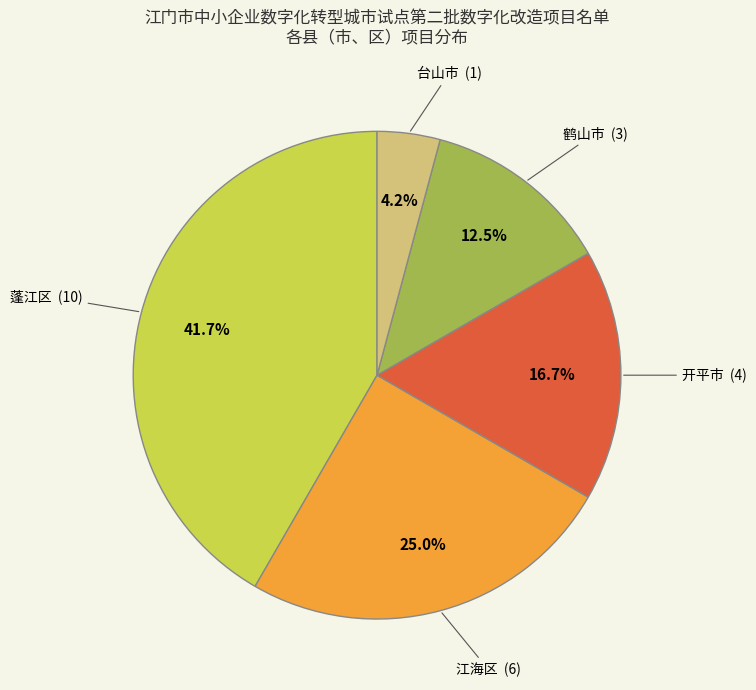

Is 开平市 the majority of the pie?

No